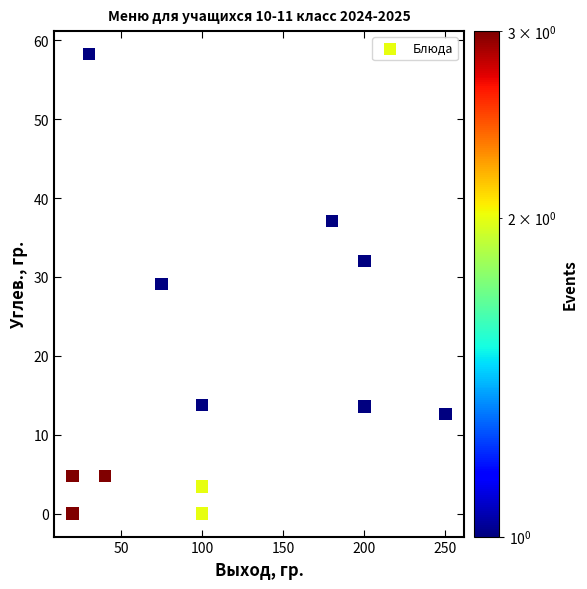

What is the average Y value?

17.5